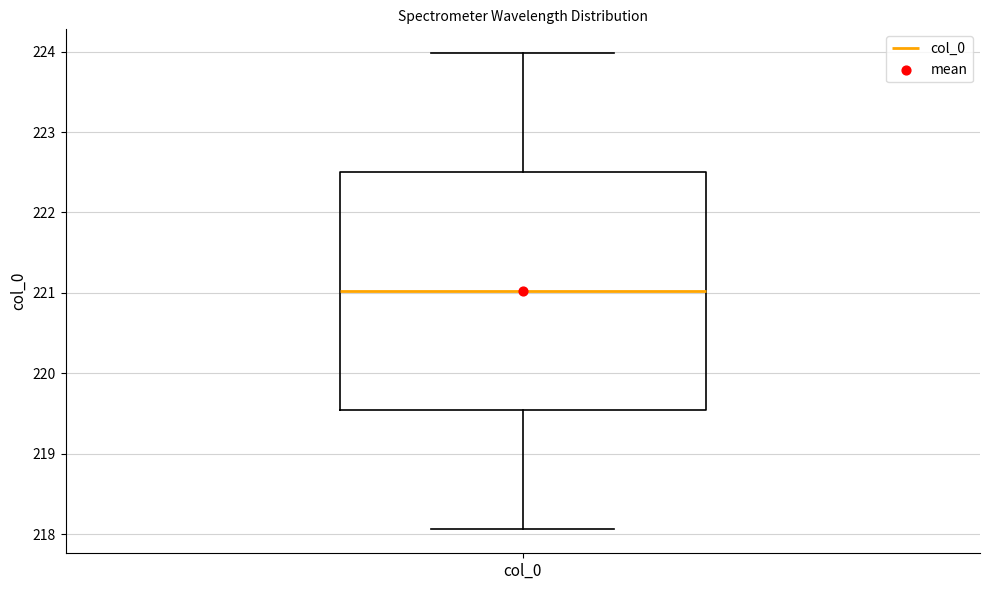

Transcribe this box plot: give where the median line is, the range the box spans, and where the two whiskers end, as read against the y-axis. The values are not printed on the chart, so give them approximately, as read against the axis.

median 221.0, box 219.5 to 222.5, whiskers 218.1 to 224.0